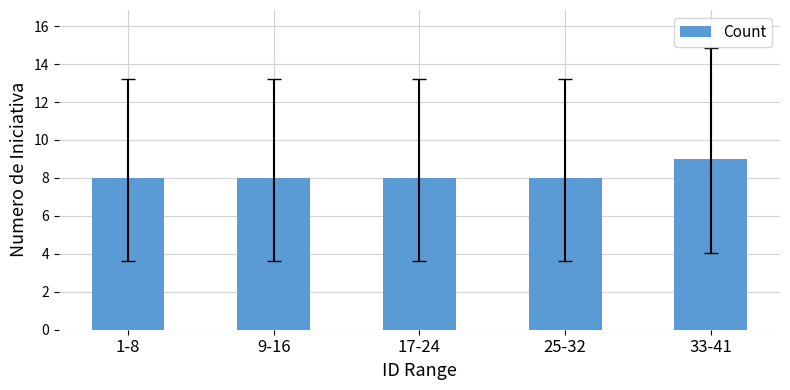

Reading left to right, list all the values displayed in this chart.

8	8	8	8	9